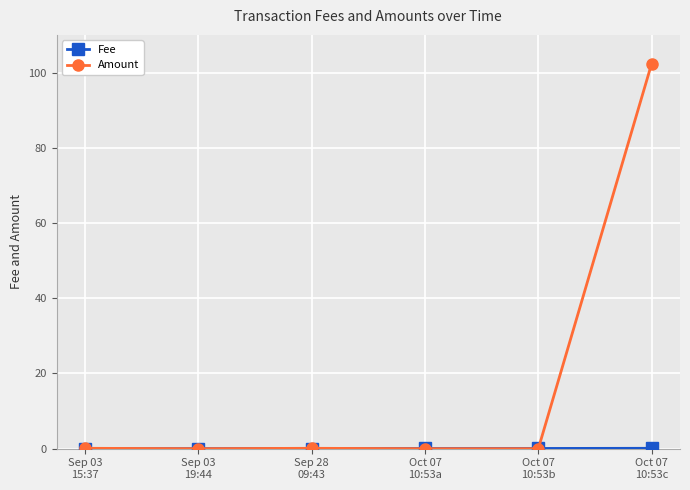

Which category has the highest value in the Amount series?

Oct 07
10:53c